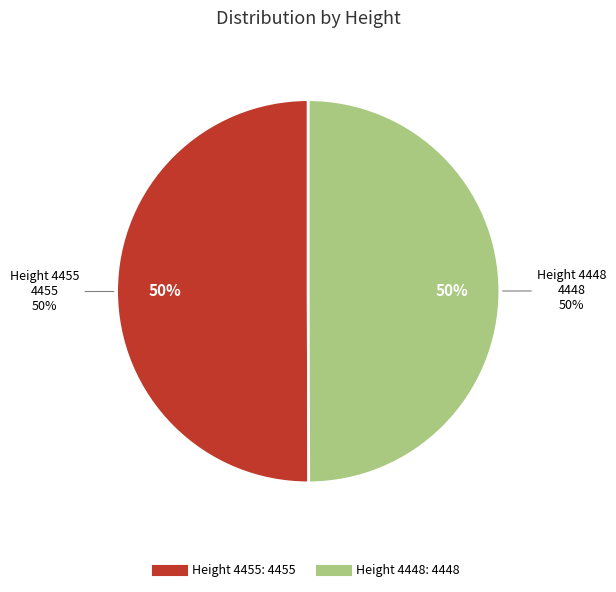

Does 4448 account for over 50% of the chart?

No